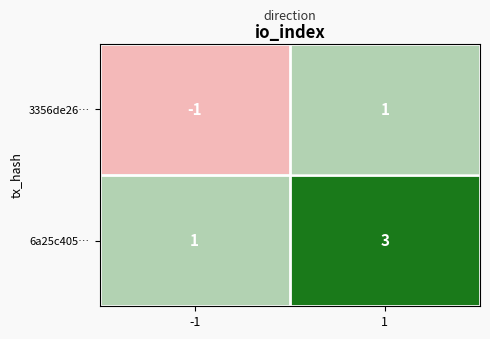

The 6a25c405… series shows 4 at 1. True or false?

False